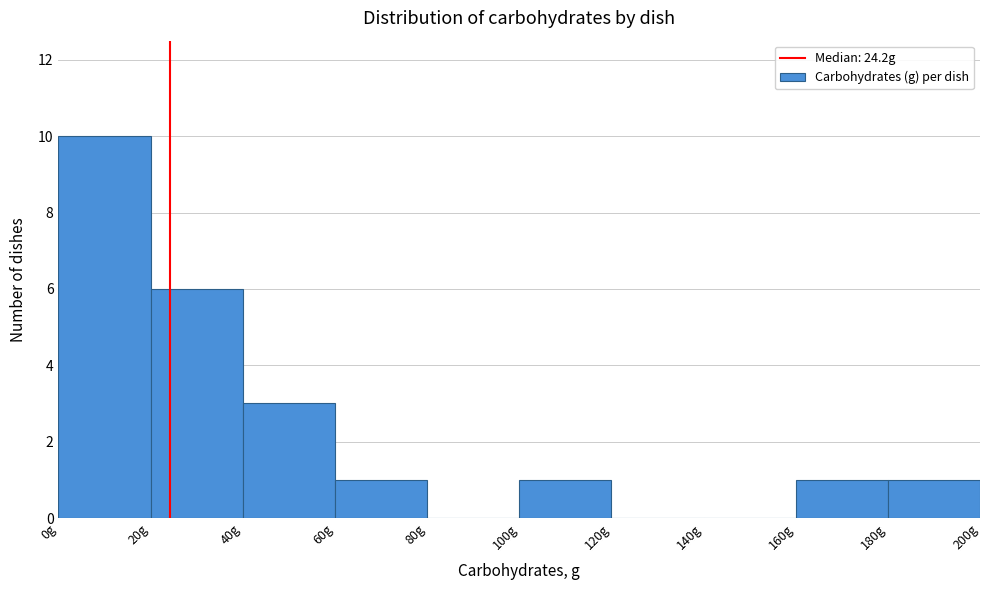

Reading left to right, list every bar in this chart as the range it spans on the x-axis followed by its height. The values are not printed on the chart, so give them approximately, as read against the axis.

0 to 20: 10
20 to 40: 6
40 to 60: 3
60 to 80: 1
80 to 100: 0
100 to 120: 1
120 to 140: 0
140 to 160: 0
160 to 180: 1
180 to 200: 1